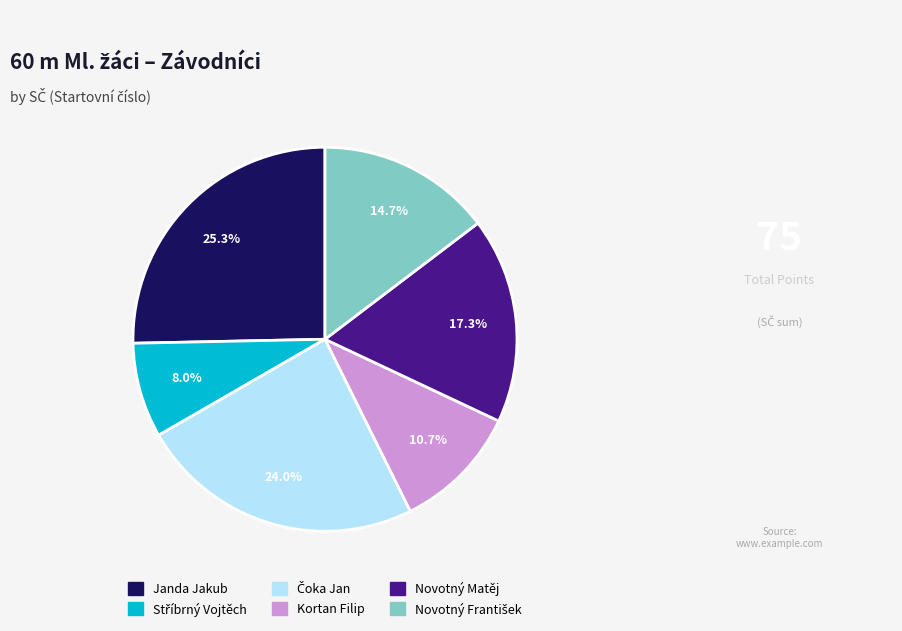

What is the largest slice in the pie chart?

Janda Jakub